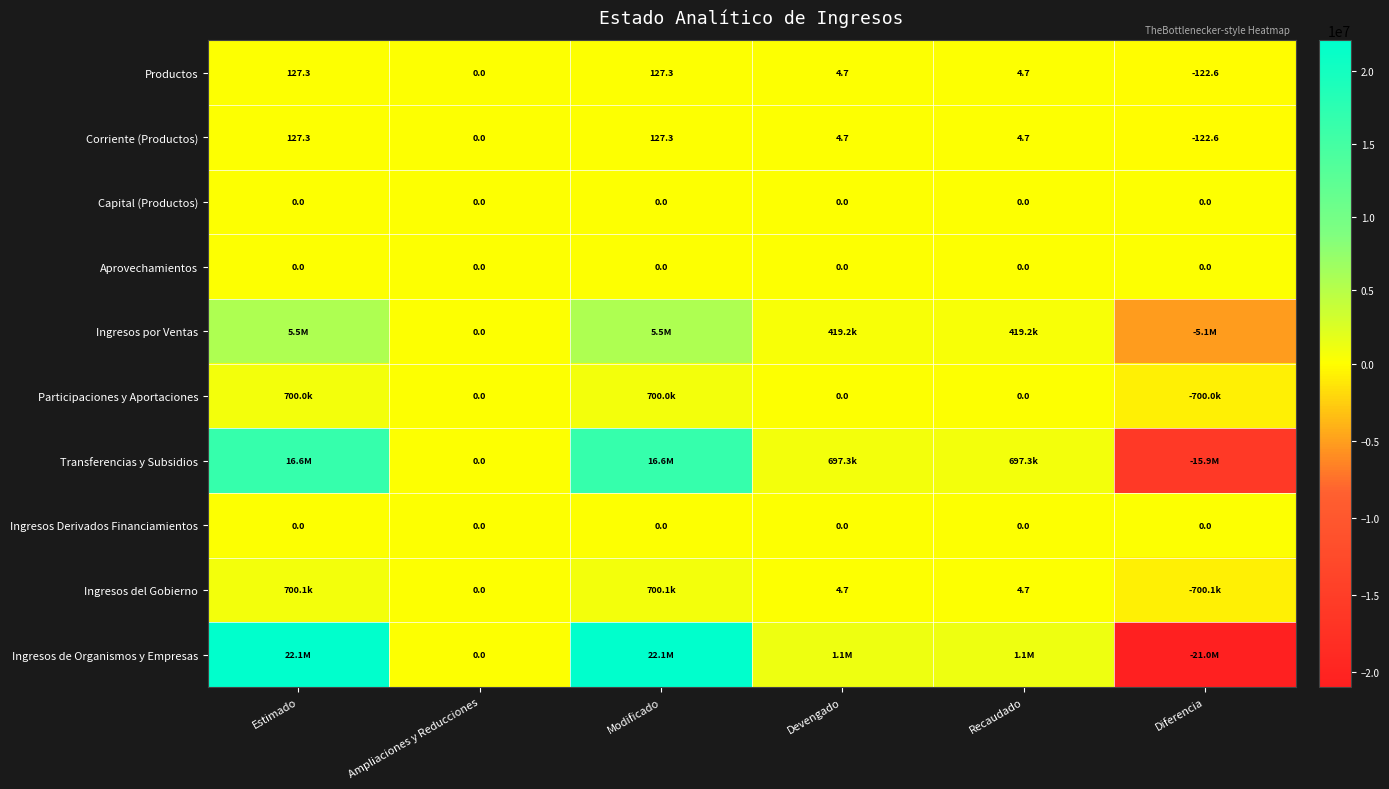

What is the minimum value for Productos?

-122.6